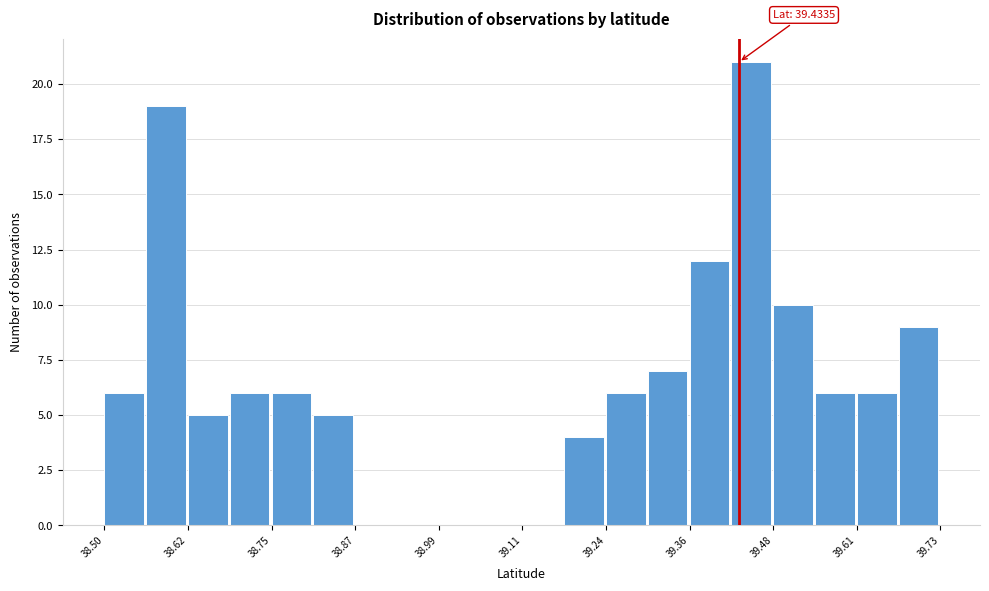

Around what value on the x-axis is the tallest bar? Give the approximate position of its centre, as read against the axis.

39.46